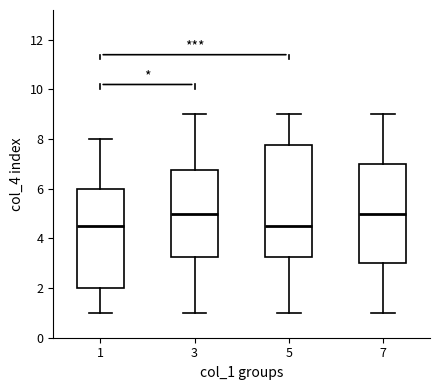

Comparing the boxes themselves (not the whiskers), which one is the tallest?

5